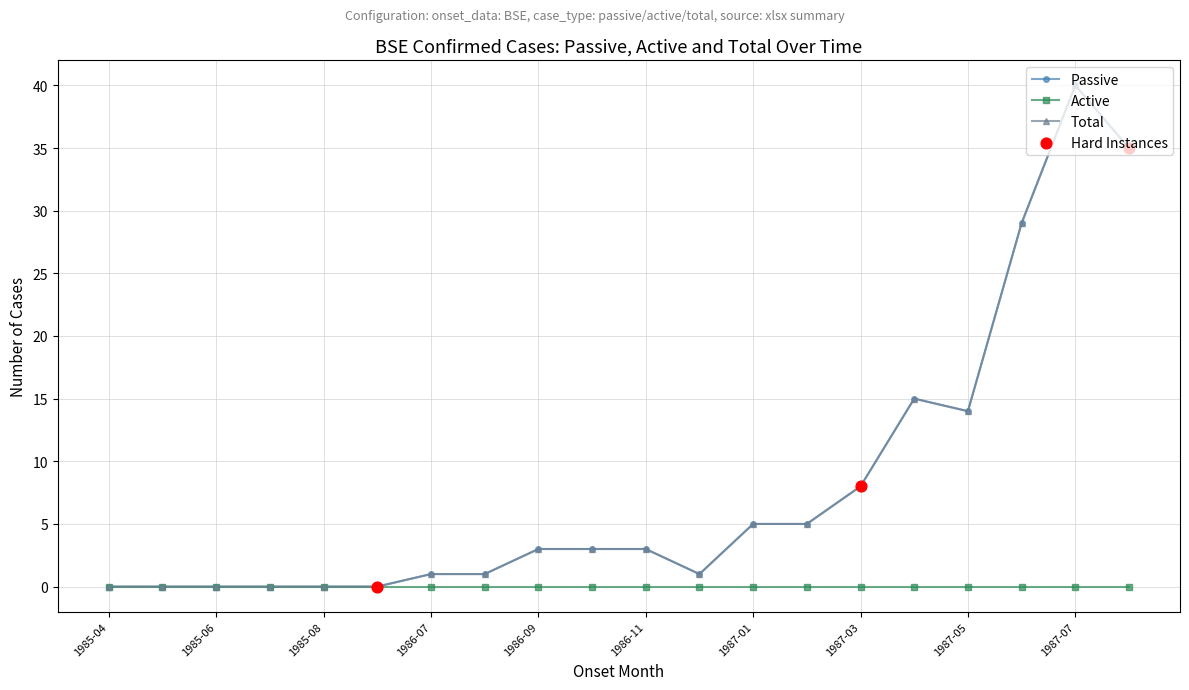

Does the chart have visible grid lines?

Yes